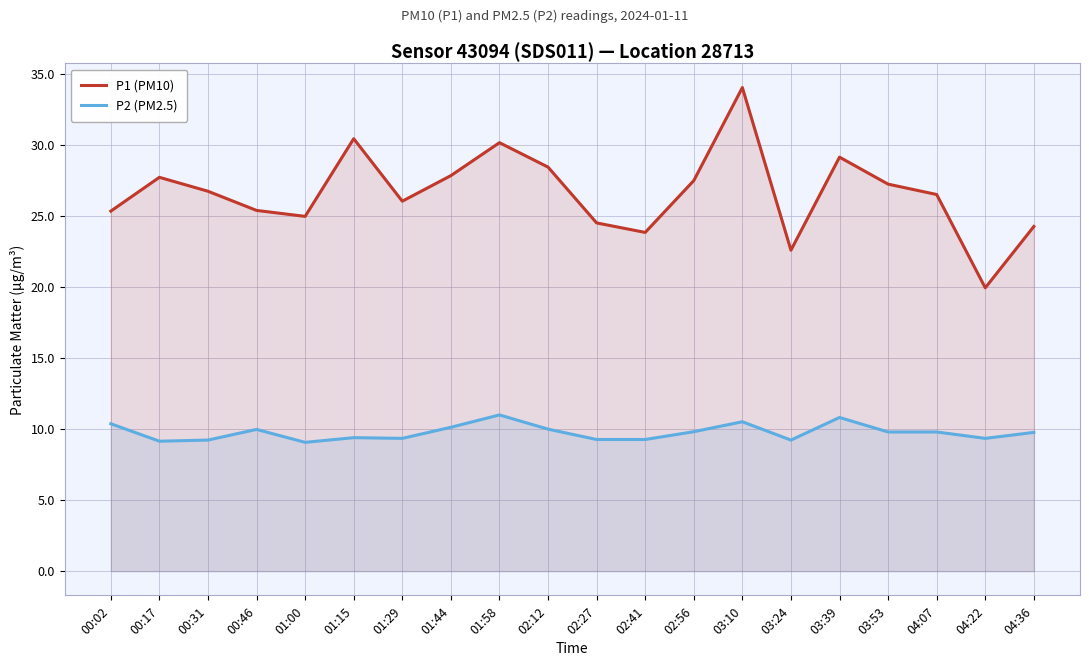

At which label does P2 (PM2.5) reach its minimum?

01:00